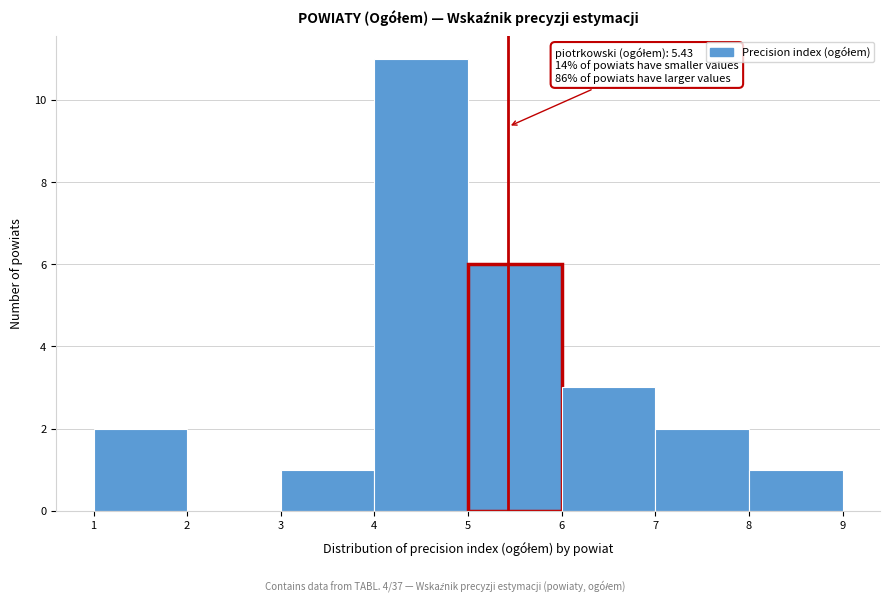

Which range on the x-axis has the tallest bar?

4 to 5